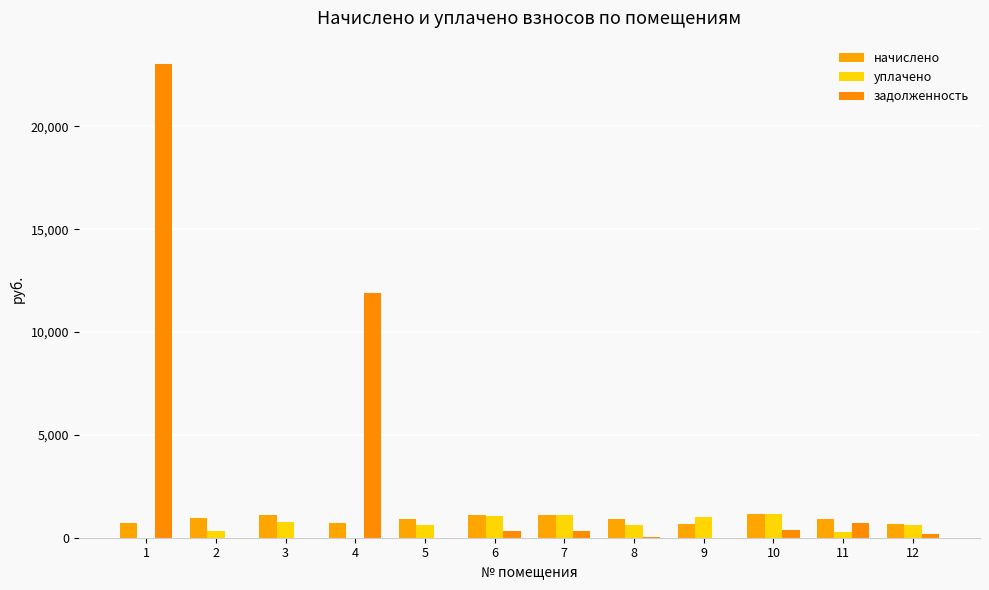

True or false: задолженность has a value of 350.9 at 7.

True